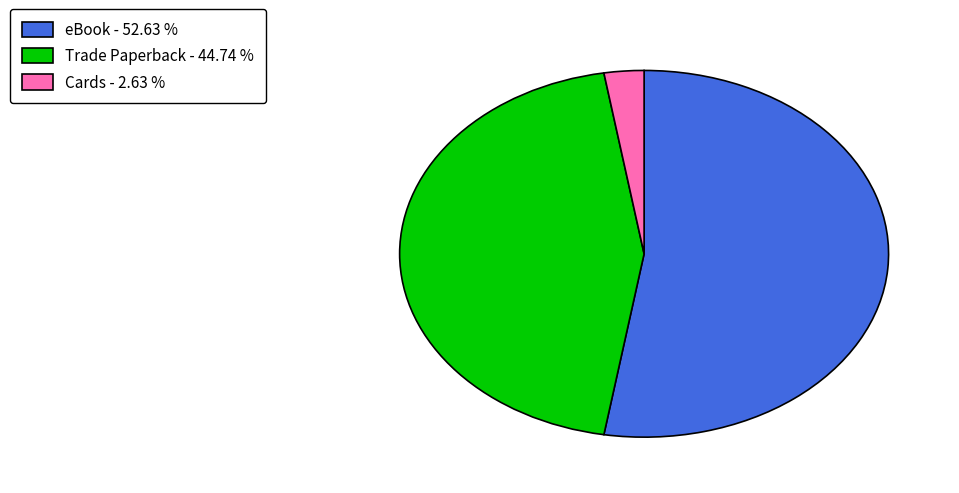

Is the sum of eBook and Trade Paperback greater than half?

Yes